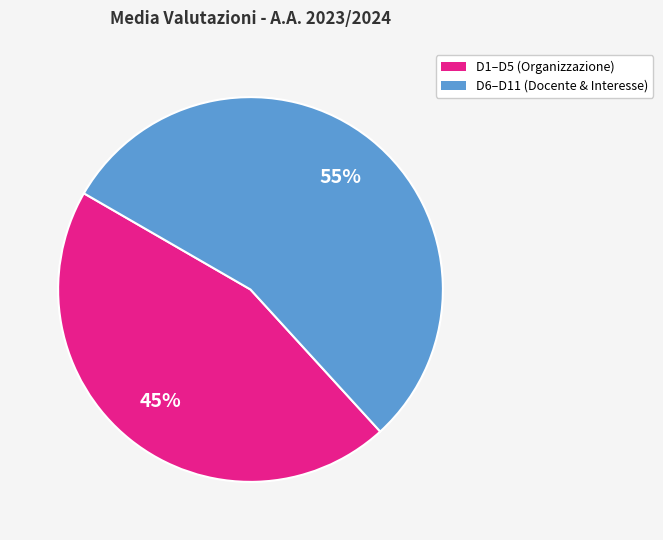

To the nearest percent, what is the difference between the largest and smallest slice percentages?

10%